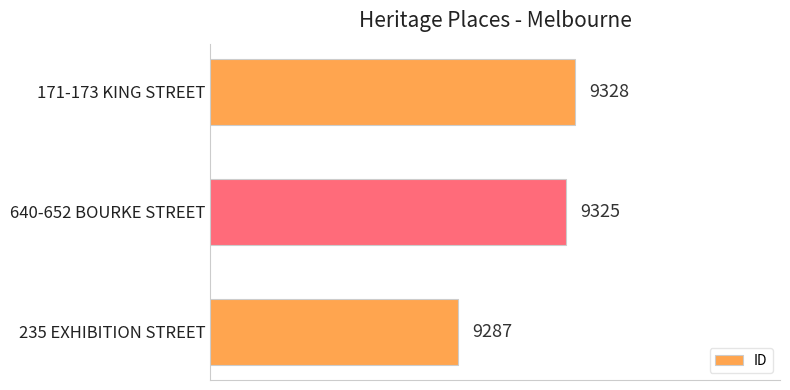

True or false: the data shows 9287 at 235 EXHIBITION STREET.

True